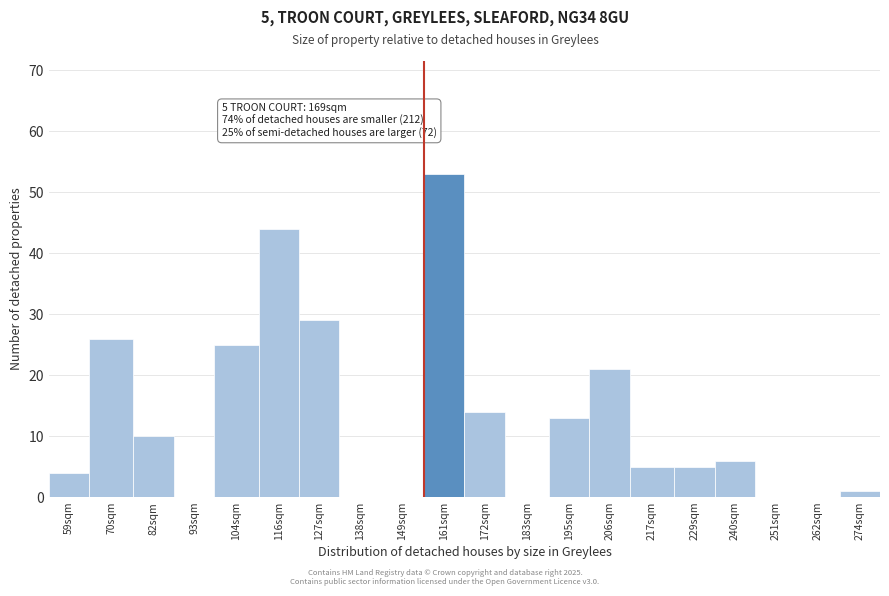

Reading left to right, list all the values displayed in this chart.

59sqm=4	70sqm=26	82sqm=10	93sqm=0	104sqm=25	116sqm=44	127sqm=29	138sqm=0	149sqm=0	161sqm=53	172sqm=14	183sqm=0	195sqm=13	206sqm=21	217sqm=5	229sqm=5	240sqm=6	251sqm=0	262sqm=0	274sqm=1